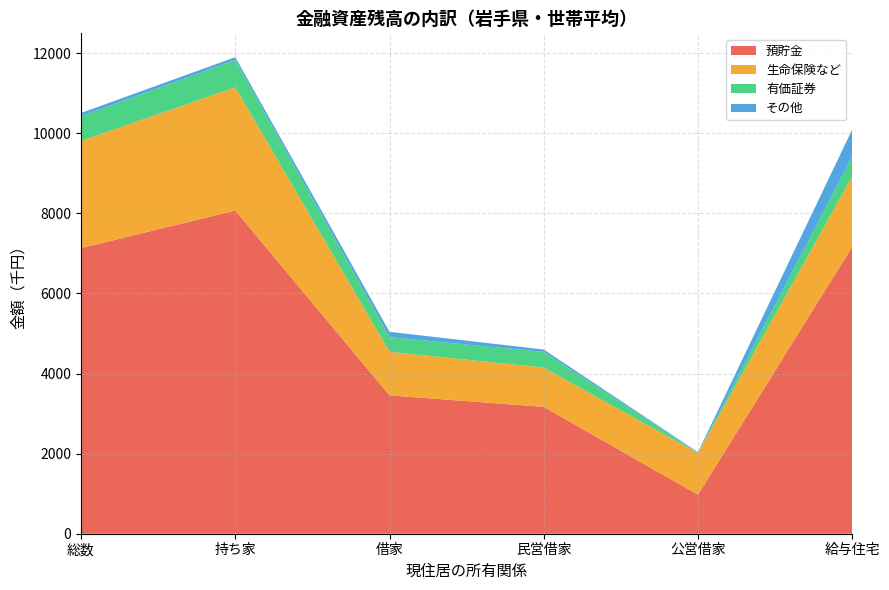

Reading right to left, extract all data points from this chart.

預貯金: 7166	975	3167	3455	8069	7131
生命保険など: 1759	1036	981	1087	3077	2674
有価証券: 491	3	393	365	682	617
その他: 679	21	58	134	70	82